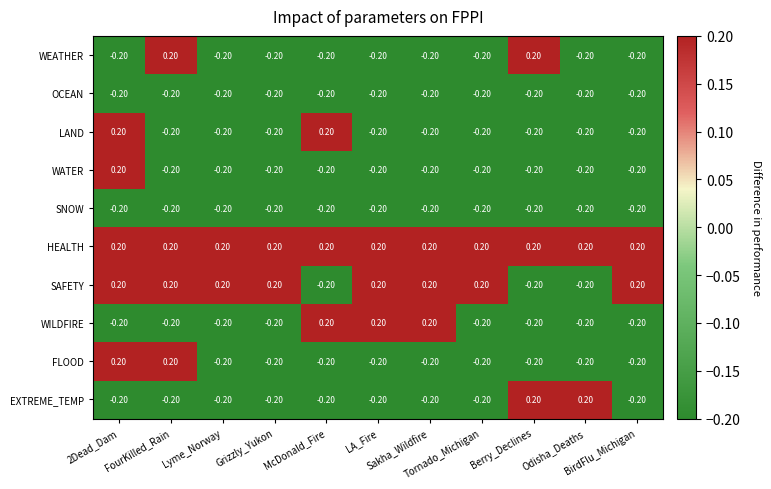

Which series has the largest total across all categories?

HEALTH